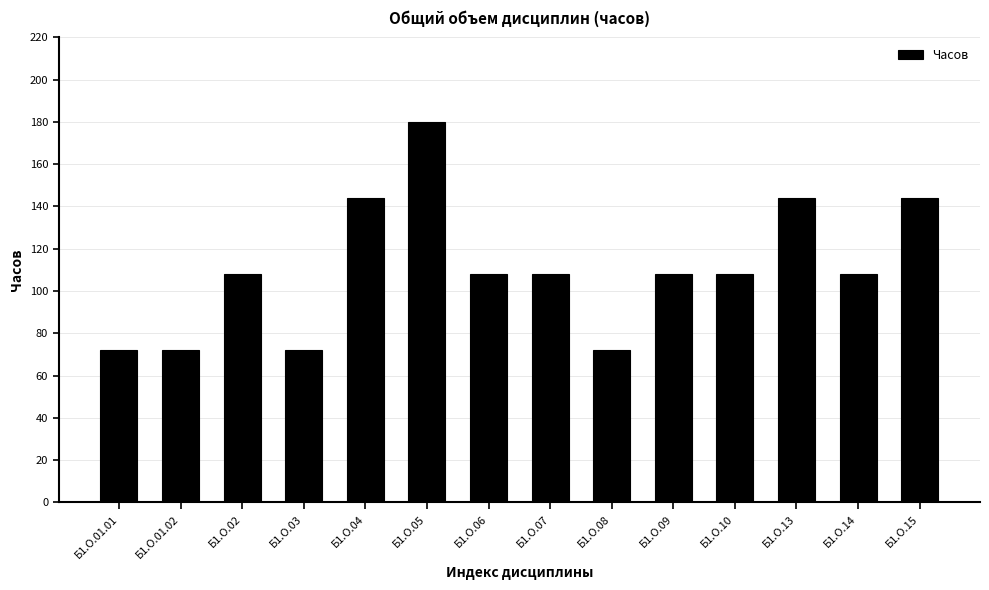

Are the bars grouped side by side (vs. stacked)?

No